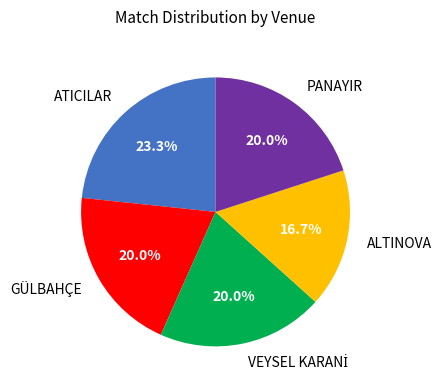

Which category has the smallest portion of the pie?

ALTINOVA